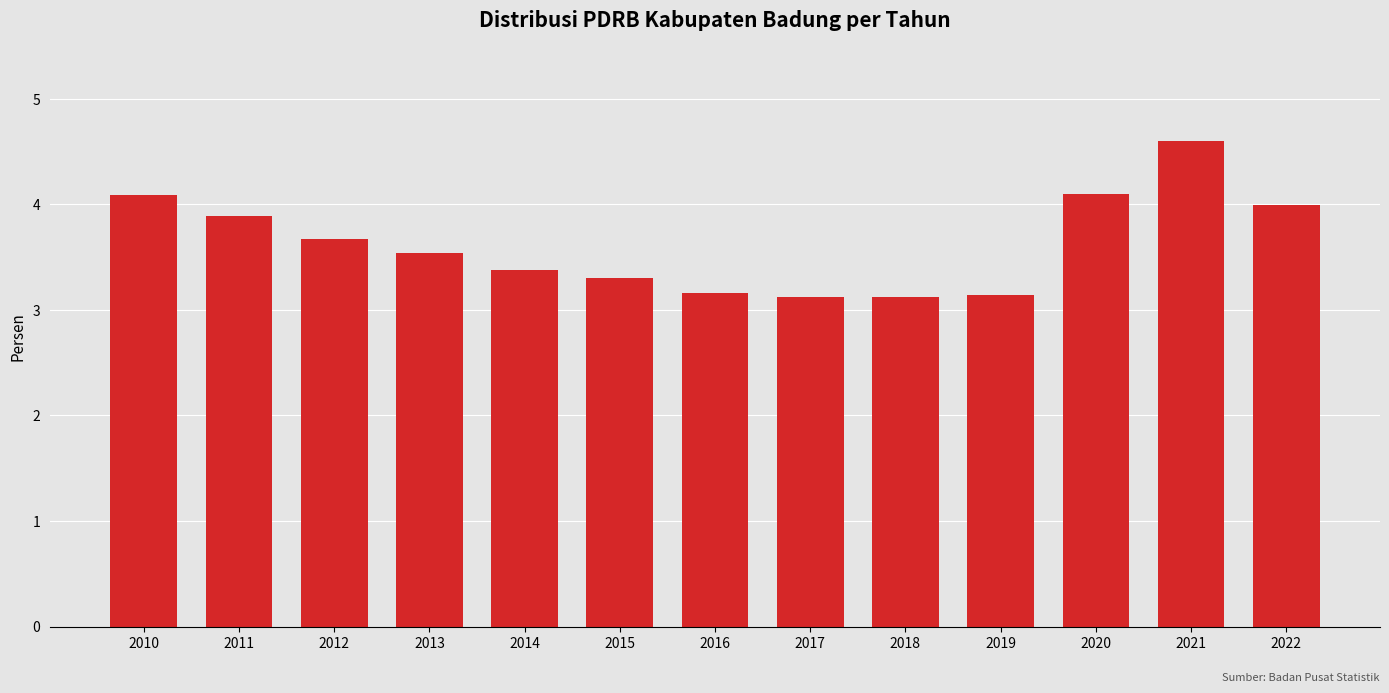

True or false: the data shows 2.0 at 2010.

False